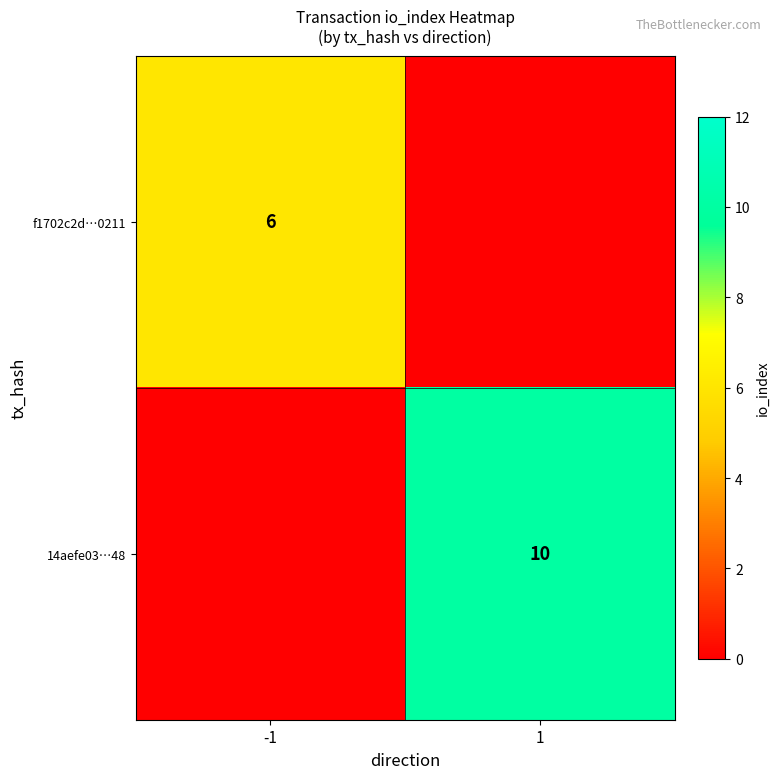

The value of f1702c2d…0211 at -1 is 6. True or false?

True